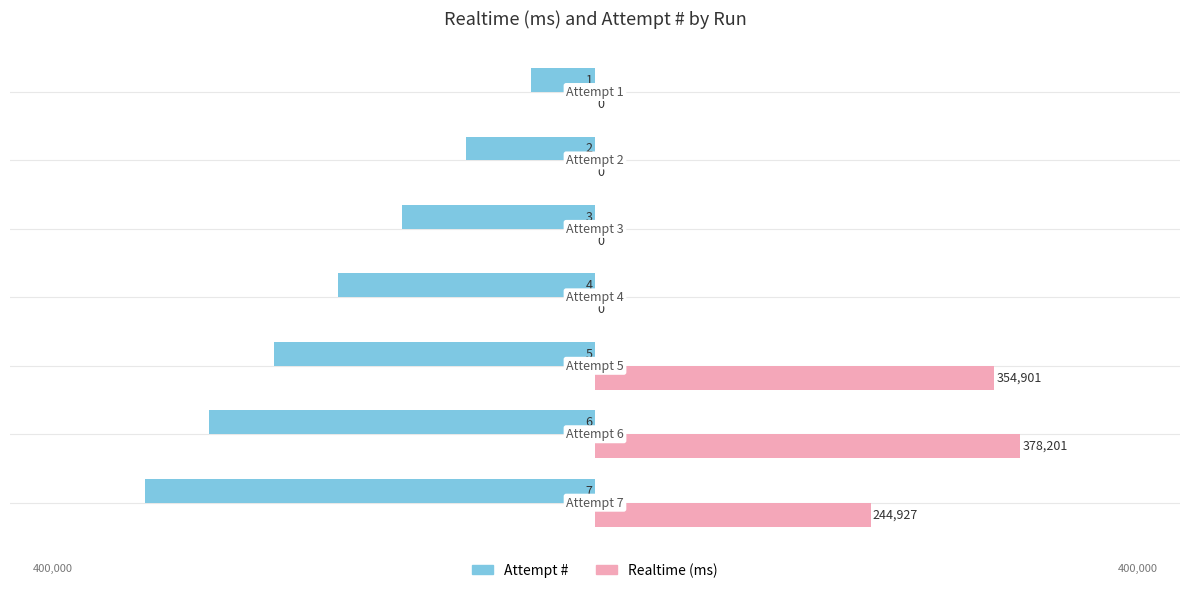

What is the difference between the maximum and minimum values in the Realtime (ms) series?

378201.0